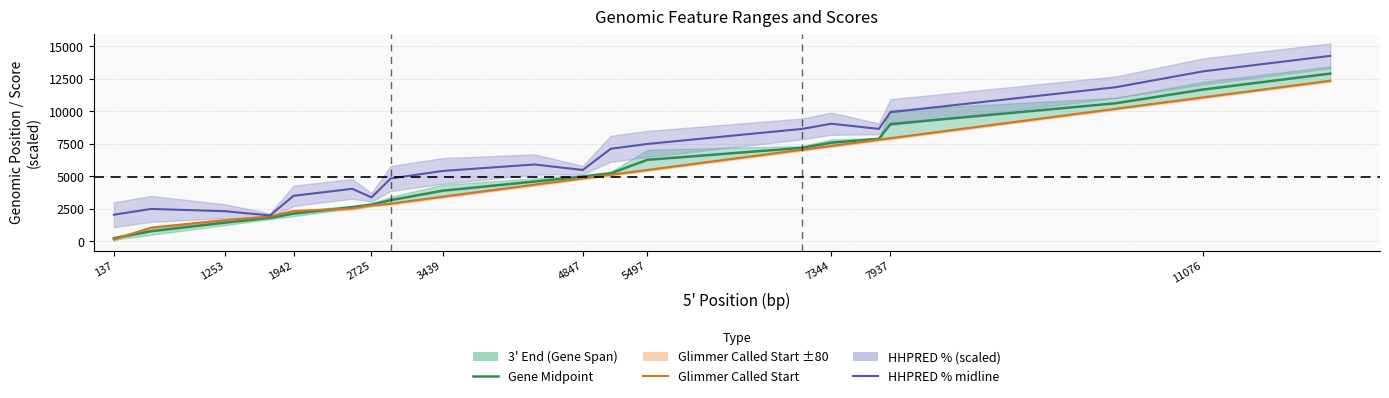

List the series in order of their peak value, lowest first.

Glimmer Called Start, Gene Midpoint, HHPRED % midline